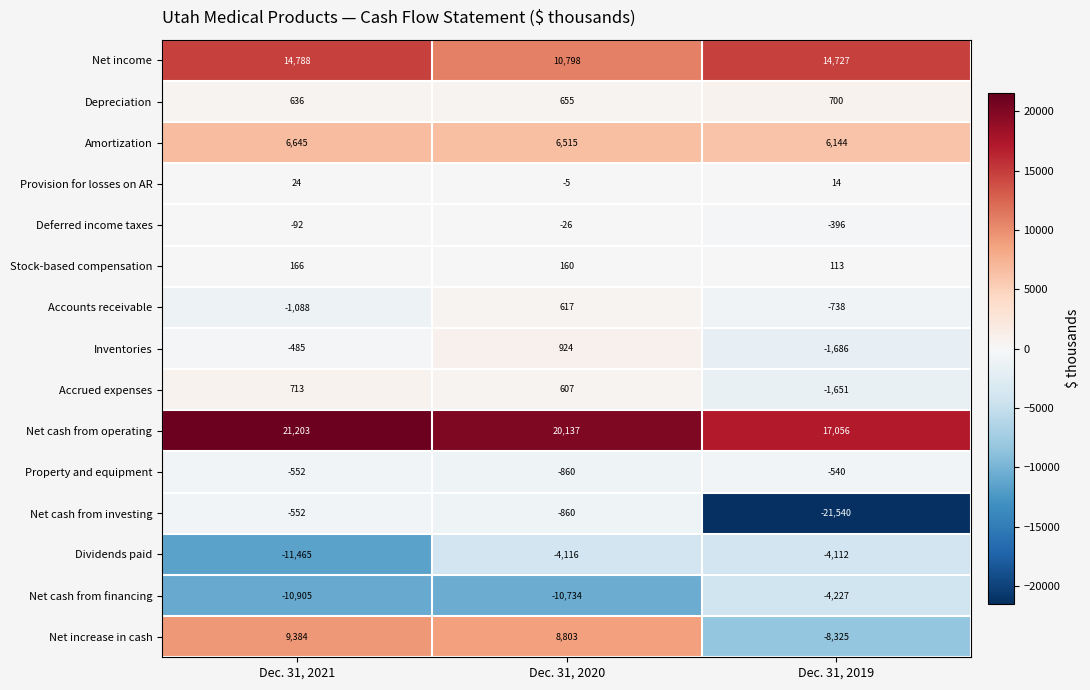

How many data points does each series have?

3